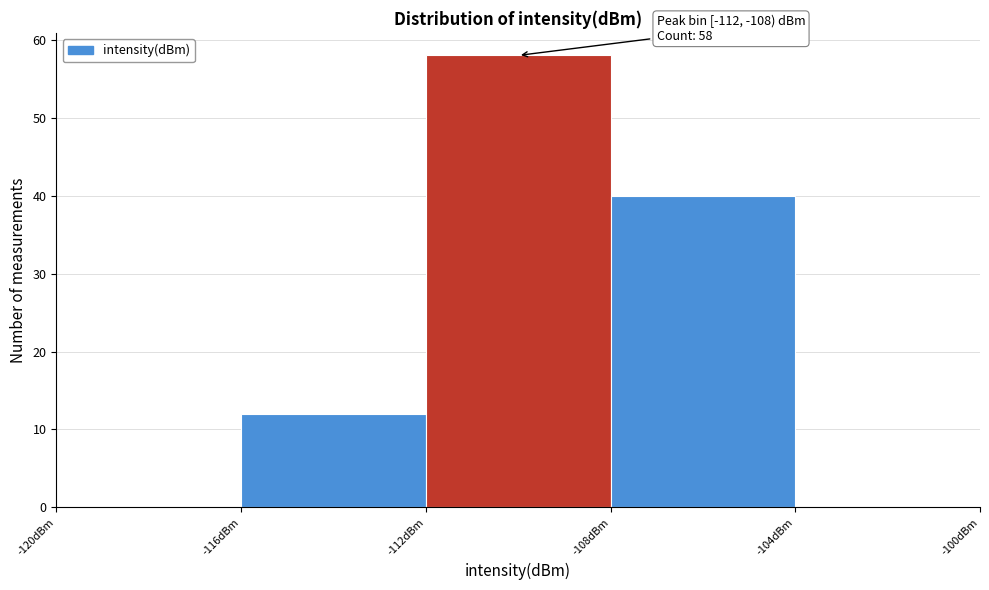

Which range on the x-axis has the tallest bar?

-112 to -108